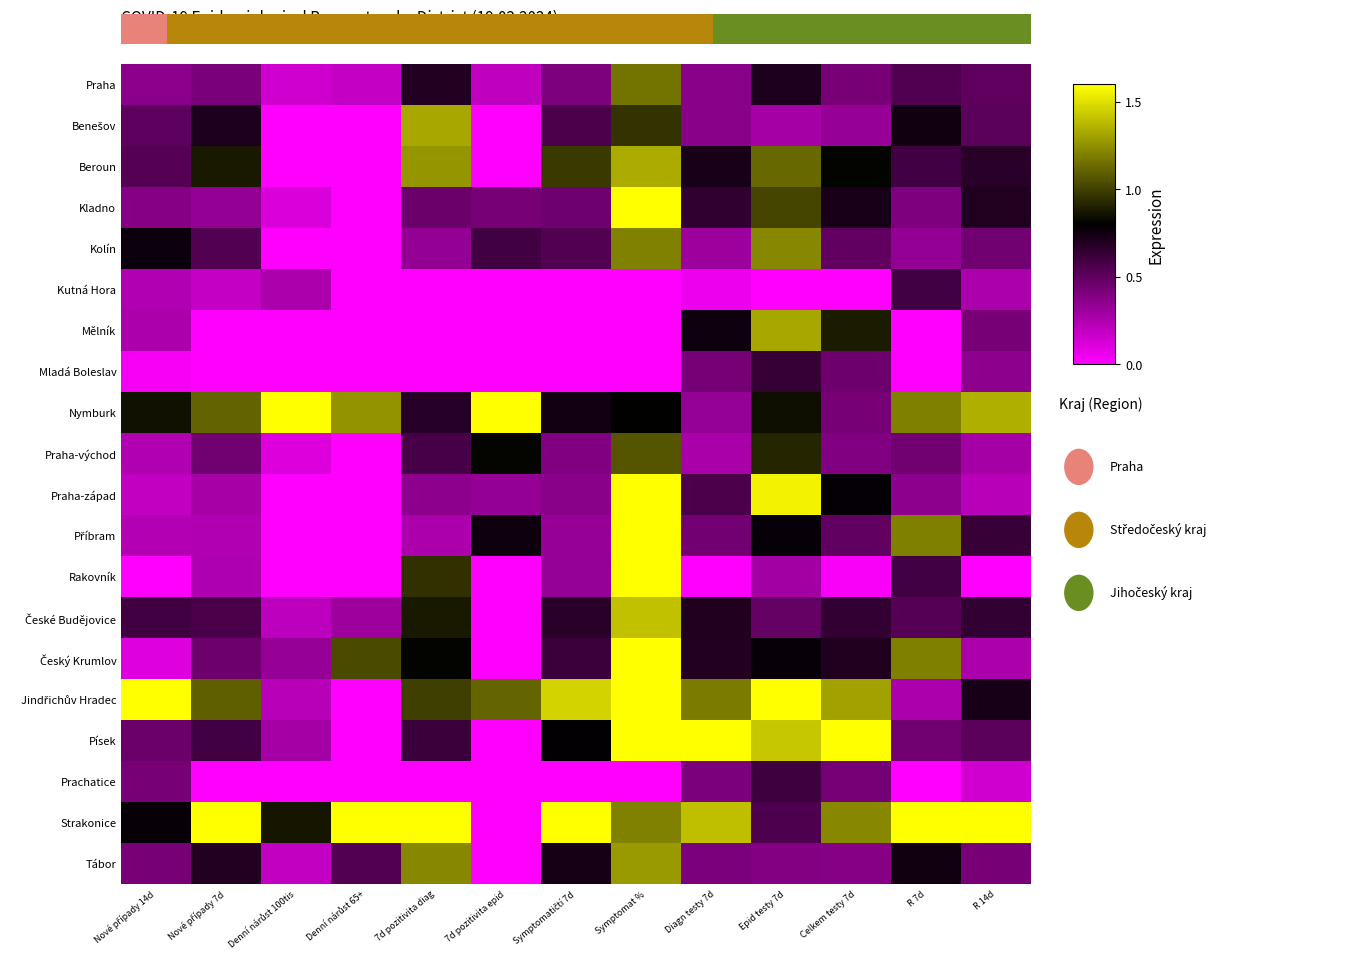

At which label does Kladno reach its minimum?

Denní nárůst 65+